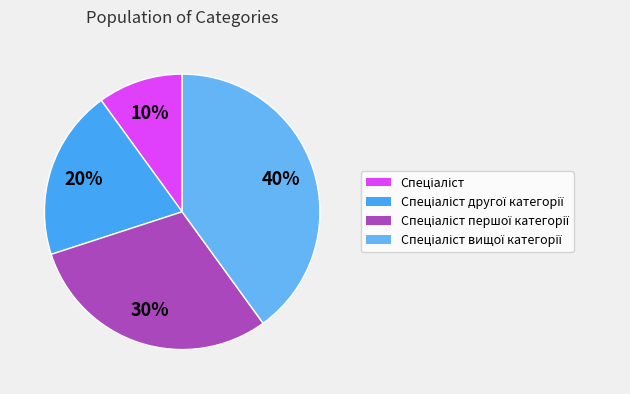

To the nearest percent, what is the average slice percentage?

25%